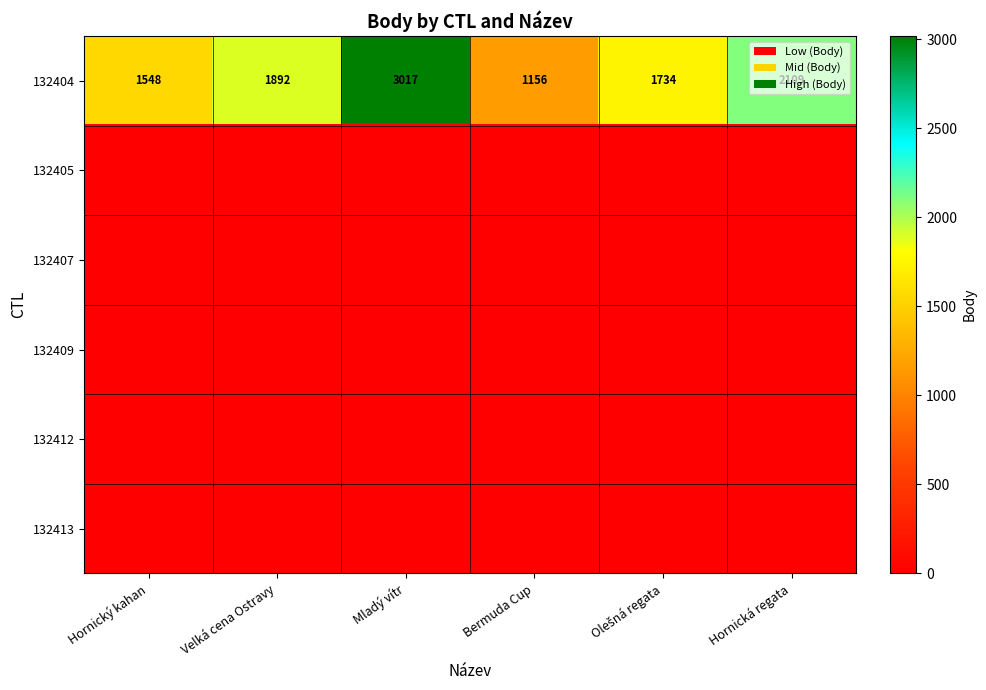

True or false: 132404 has a value of 274 at Bermuda Cup.

False